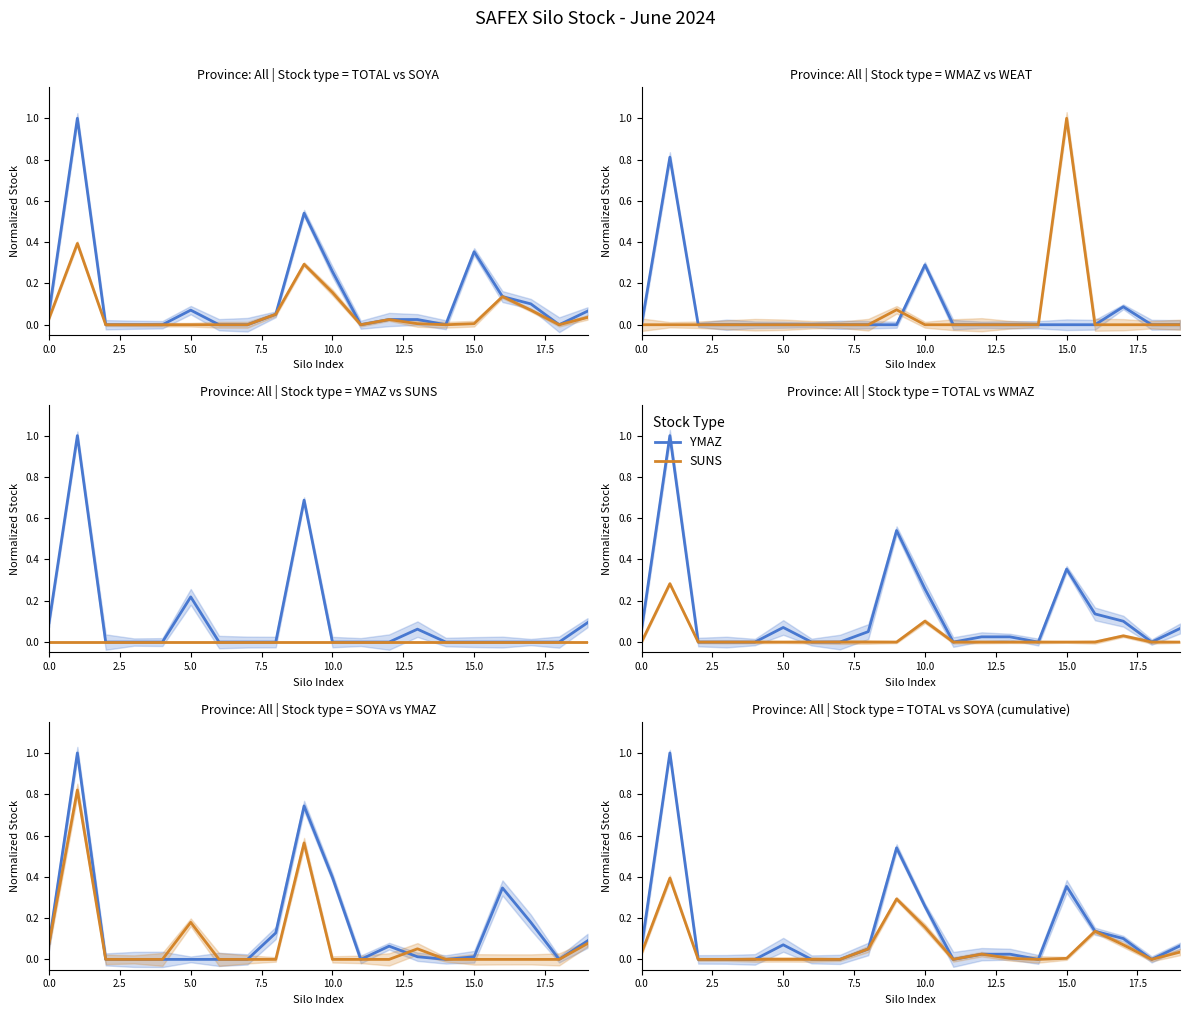

At how many categories does at least one series exceed 0?

12